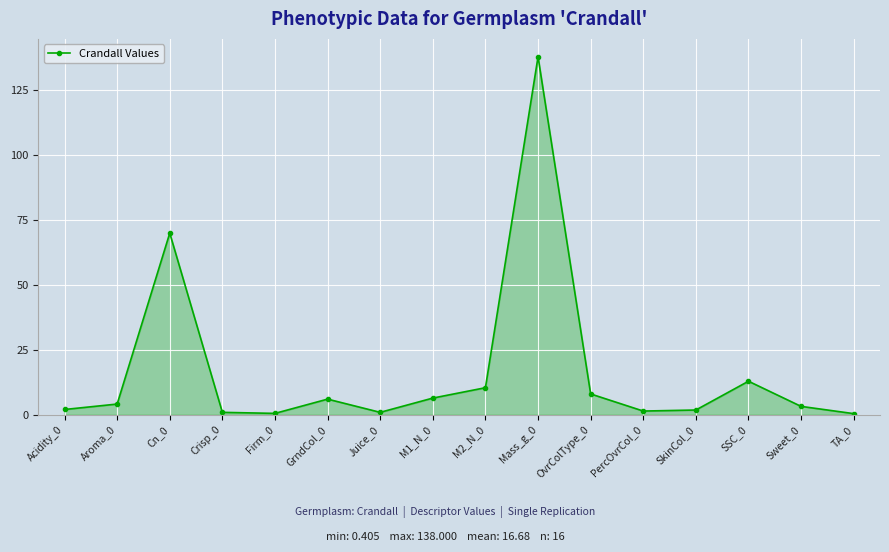

What is the greatest value displayed?

138.0